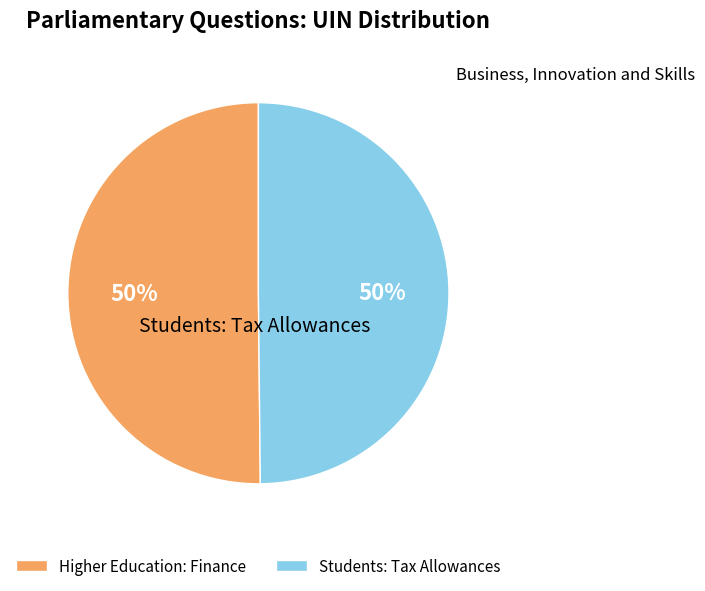

The Students: Tax Allowances slice represents 42% of the pie. True or false?

False